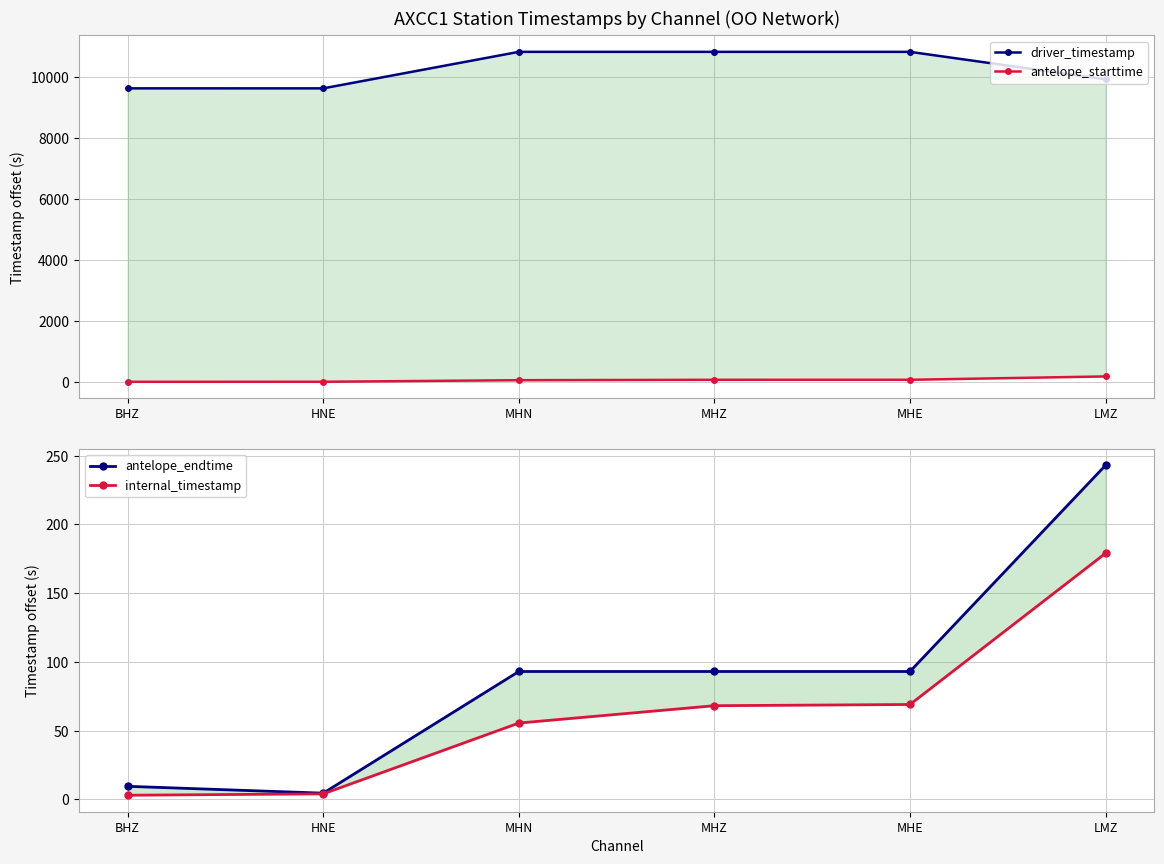

The value of antelope_starttime at MHZ is 43.4. True or false?

False